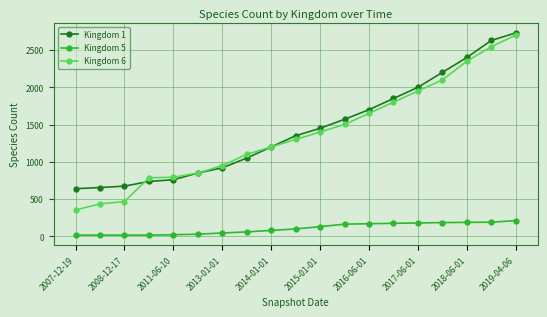

True or false: Kingdom 5 and Kingdom 6 cross at least once.

False